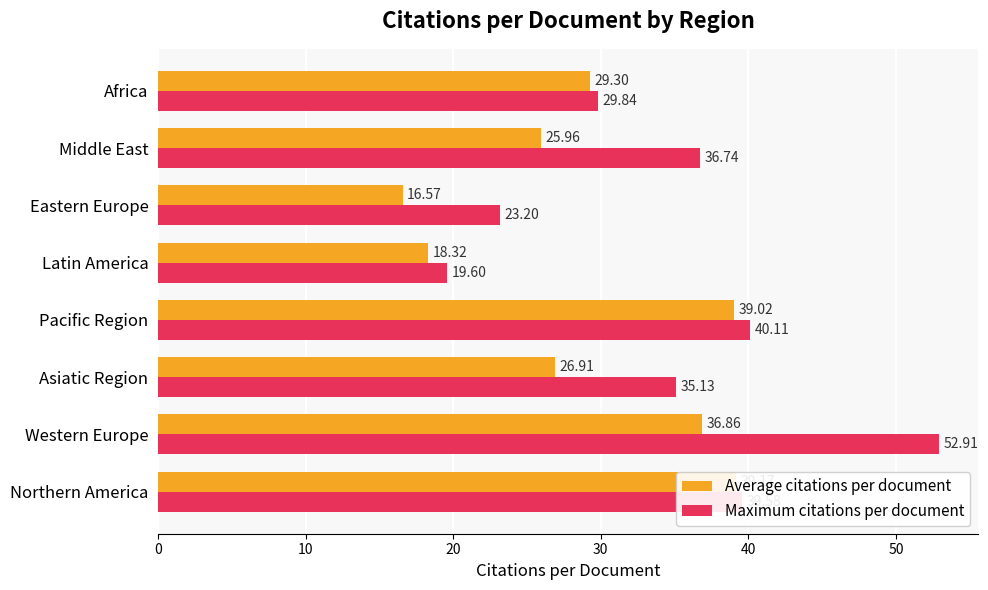

Reading right to left, what are all the values shown in this chart?

Average citations per document: 29.3	26.0	16.6	18.3	39.0	26.9	36.9	39.2
Maximum citations per document: 29.8	36.7	23.2	19.6	40.1	35.1	52.9	39.6